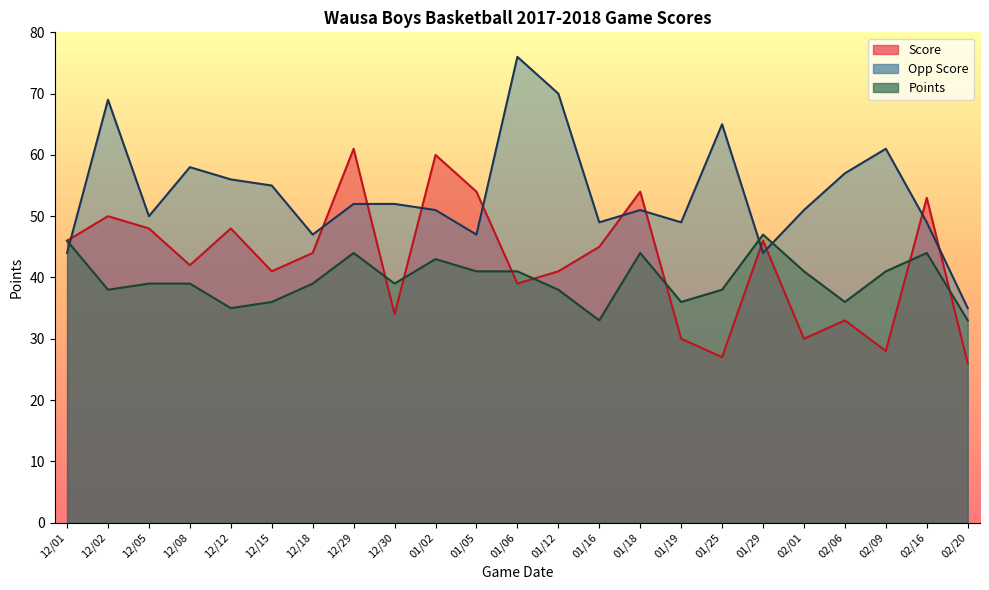

Does the chart display data point markers on the line(s)?

No